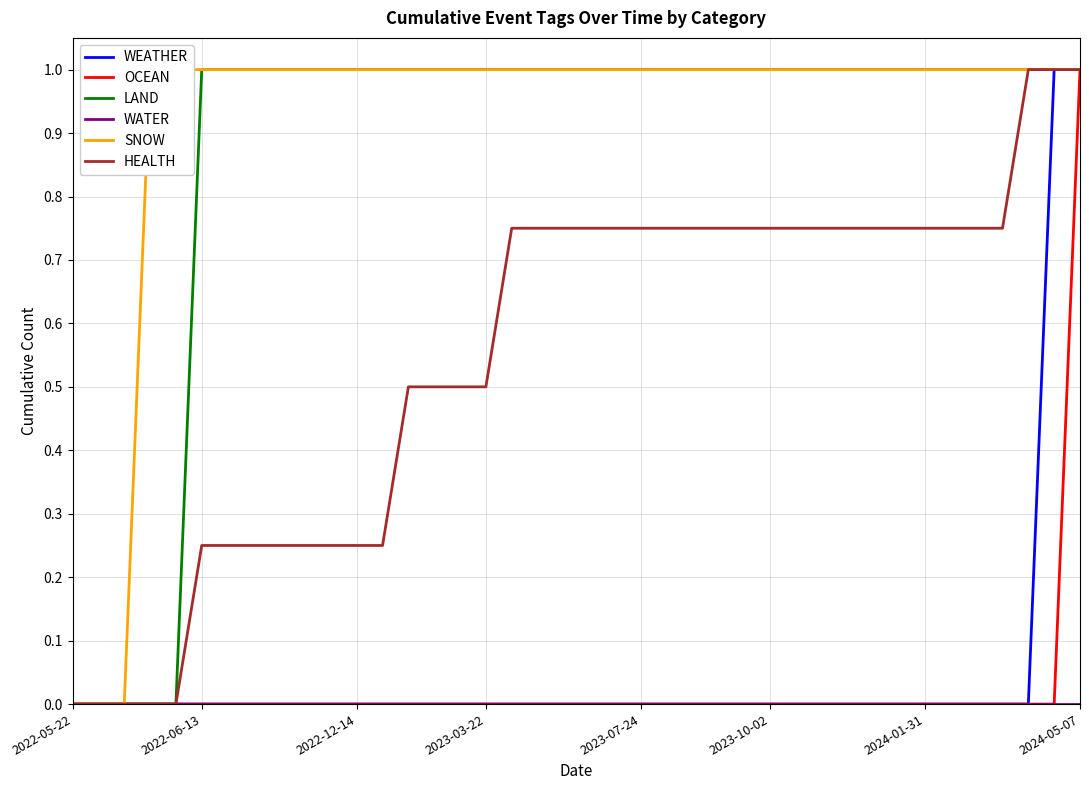

What is the average value of the WEATHER series?

0.1